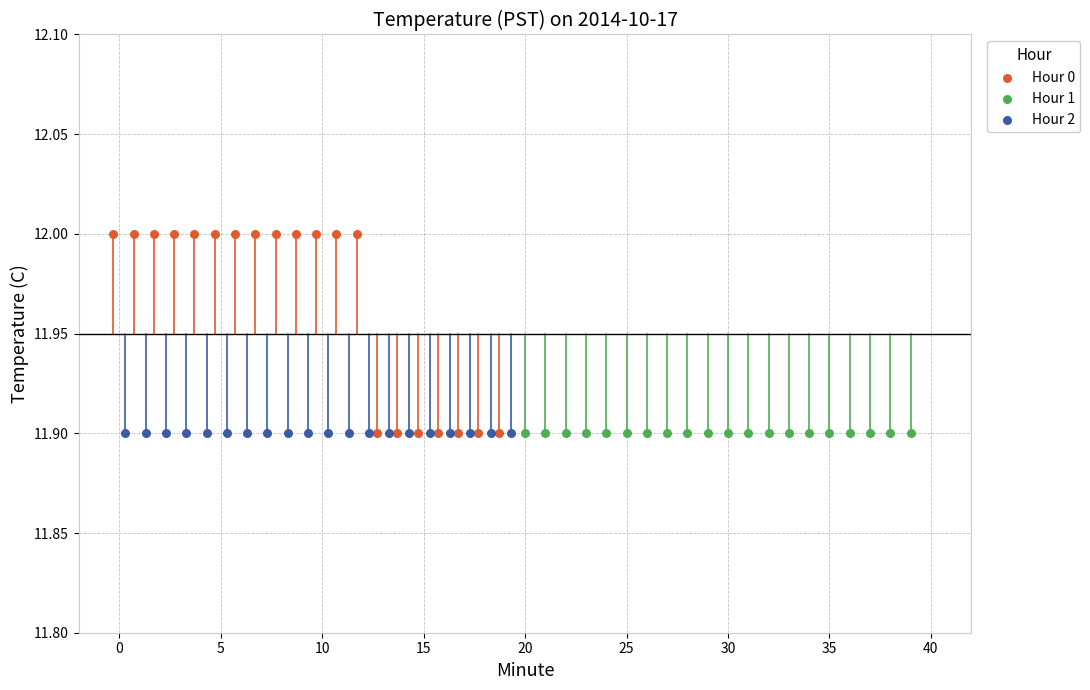

Which series contains the highest Y value?

Hour 0